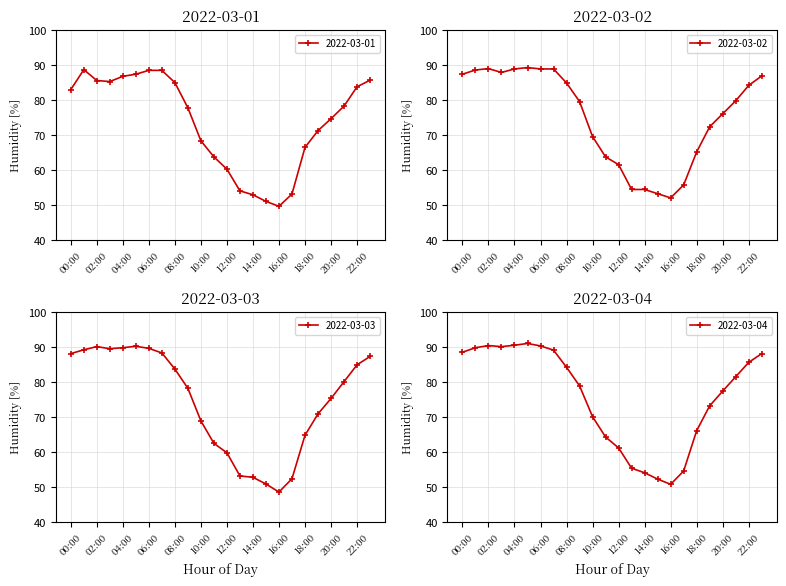

What is the total value across all series at 14:00?

214.4